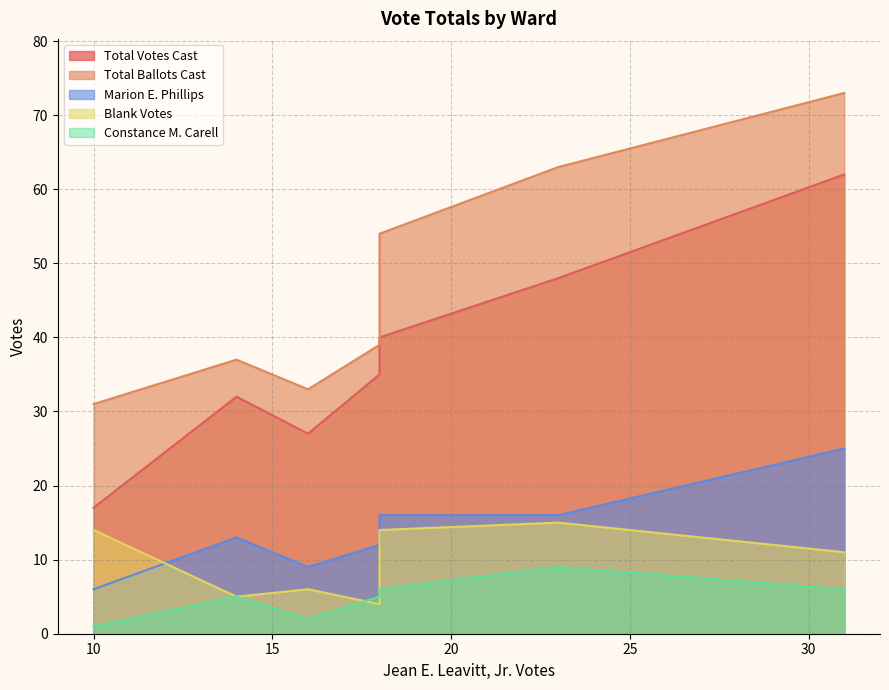

In Total Ballots Cast, how many points are higher than both neighbors (excluding endpoints)?

1